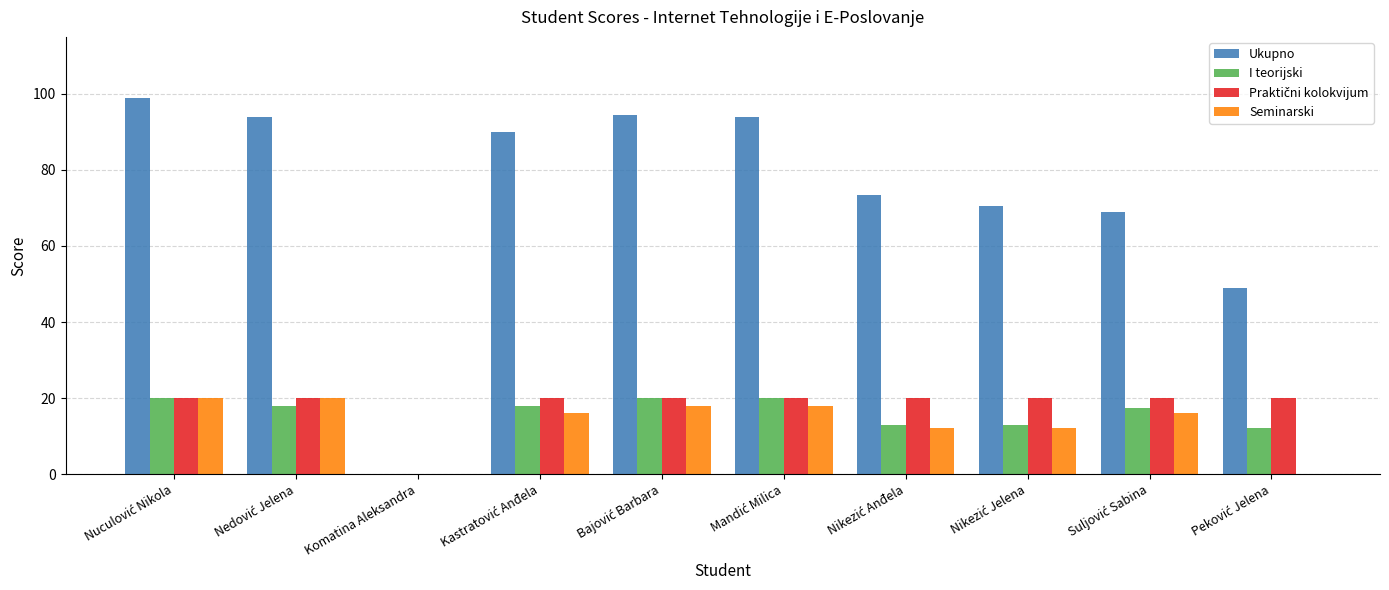

Which series has the largest total across all categories?

Ukupno